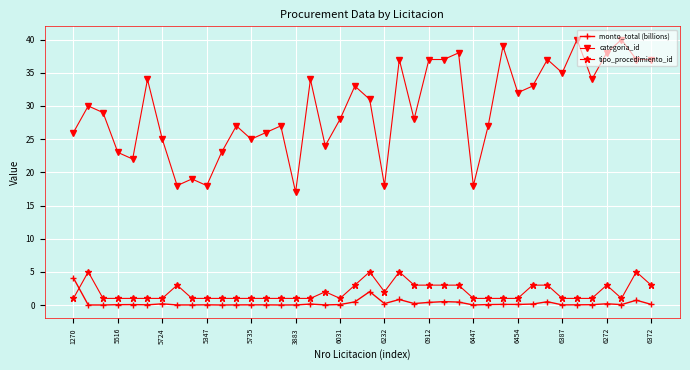

What is the value of the tipo_procedimiento_id point at the 3rd from the left?

1.0